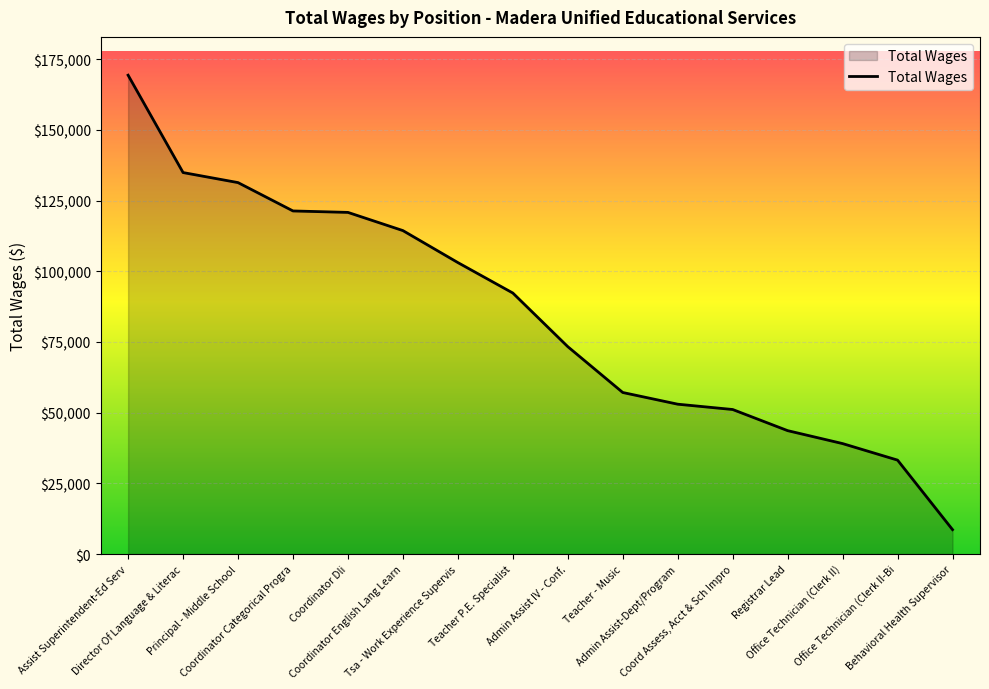

How many series are shown in this chart?

1